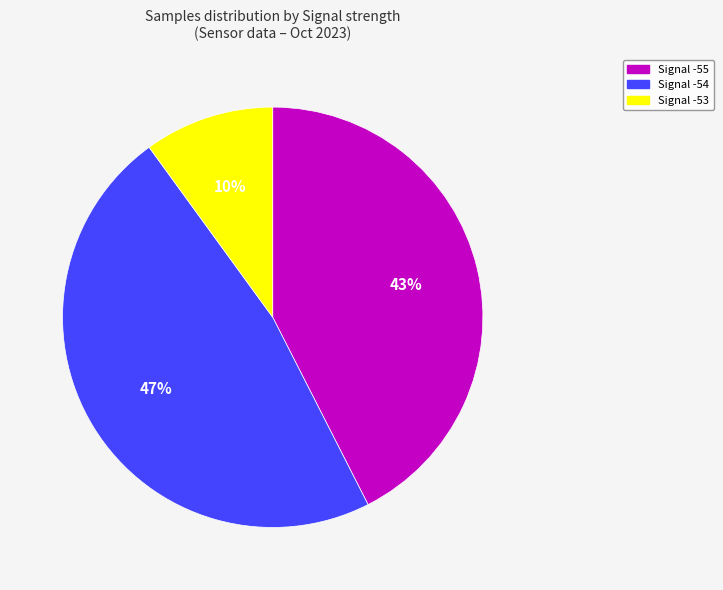

To the nearest percent, what portion does Signal -54 represent?

47%